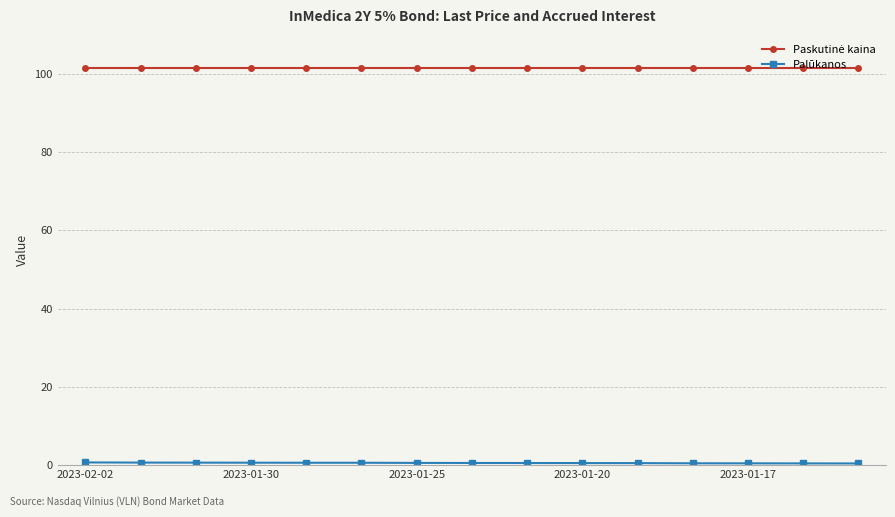

How many lines are shown in the chart?

2